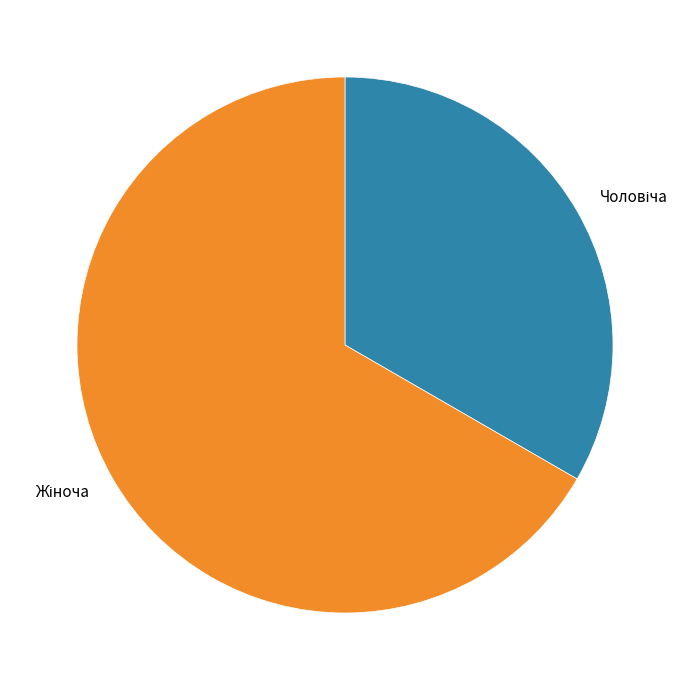

Is there a majority slice in this chart?

Yes